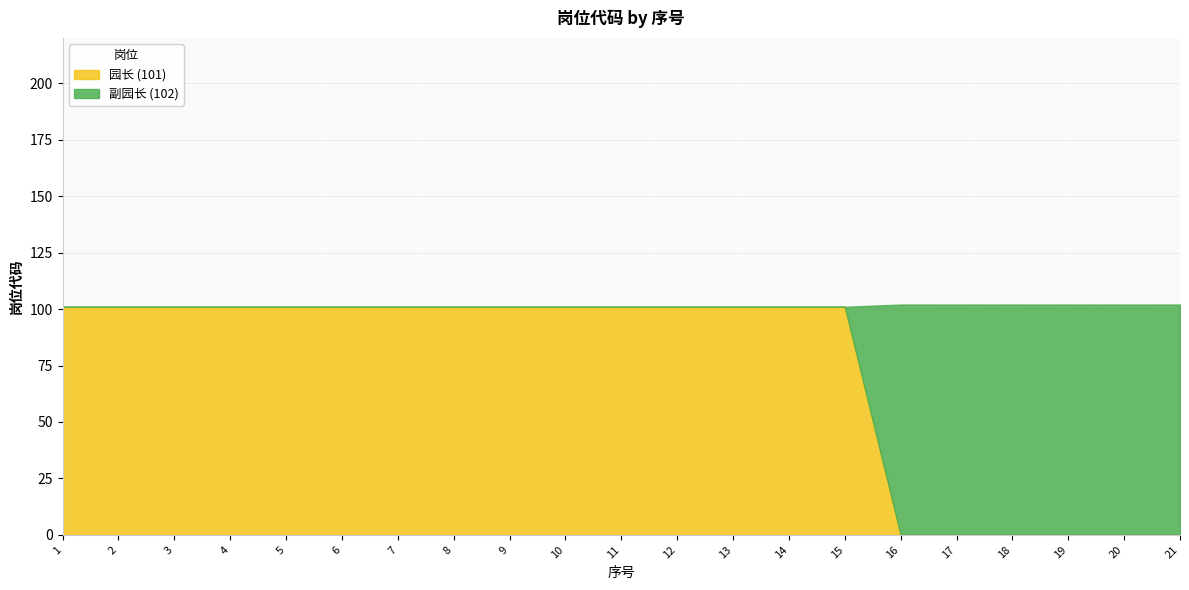

True or false: 副园长 (102) has a value of 0 at 4.

True